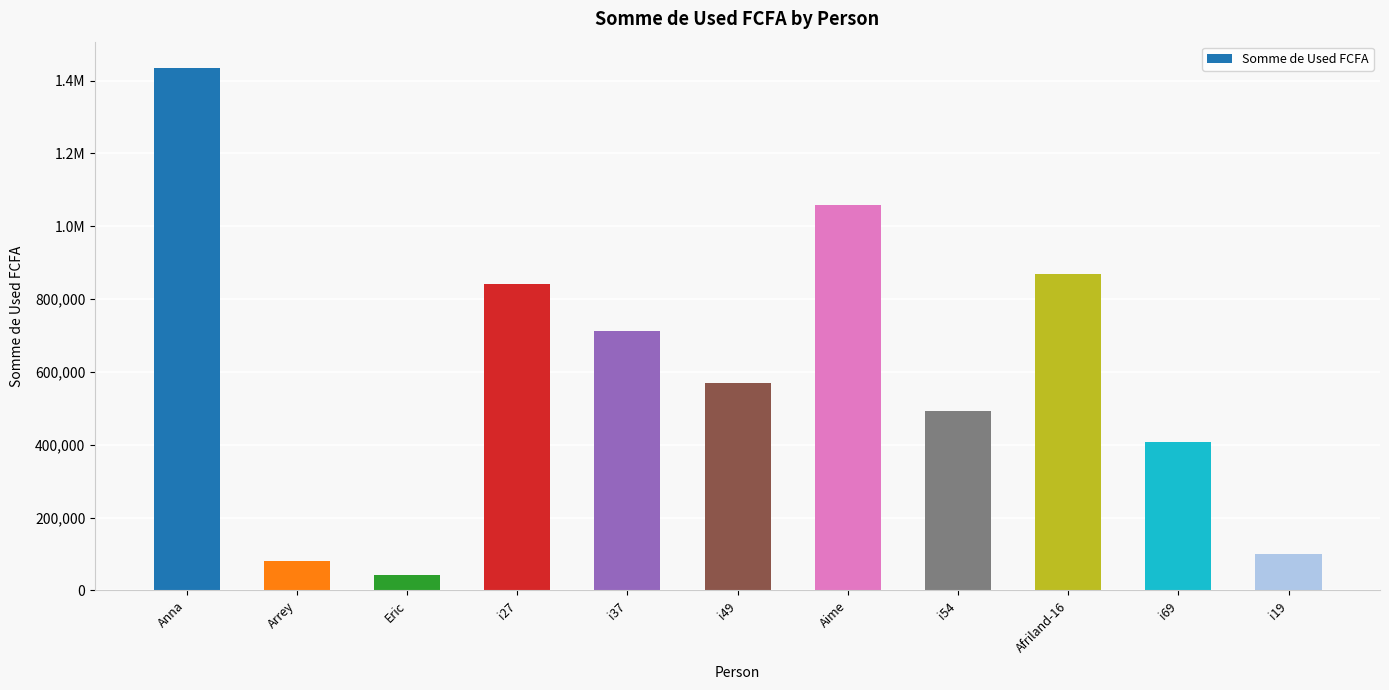

What position from the left is i37?

5